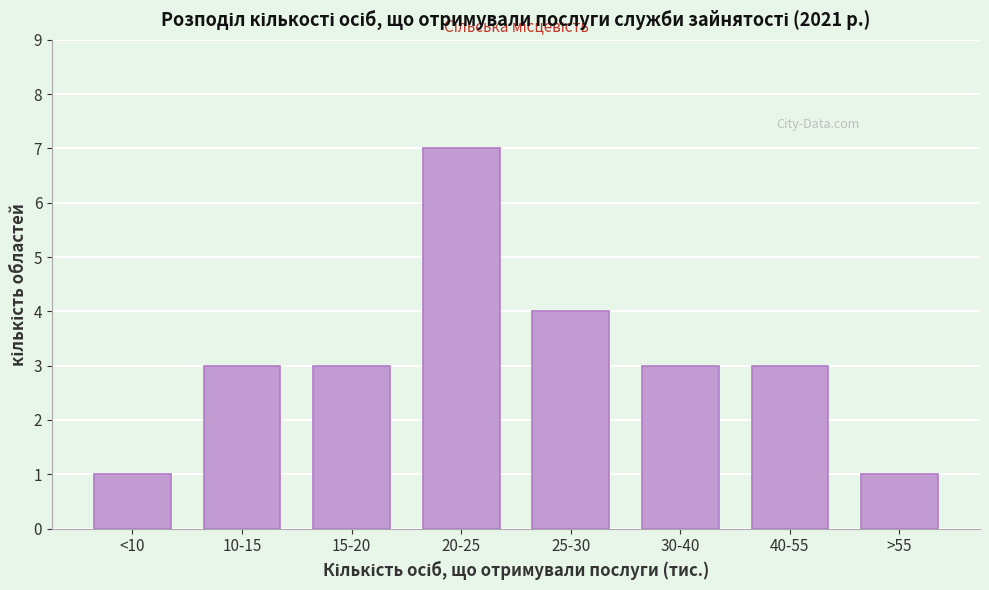

Reading left to right, what are all the values shown in this chart?

<10=1	10-15=3	15-20=3	20-25=7	25-30=4	30-40=3	40-55=3	>55=1